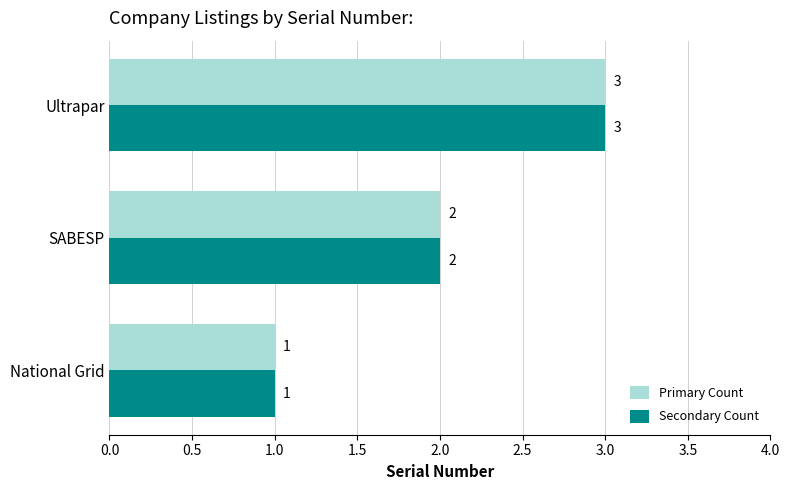

True or false: Secondary Count has a value of 1 at National Grid.

True